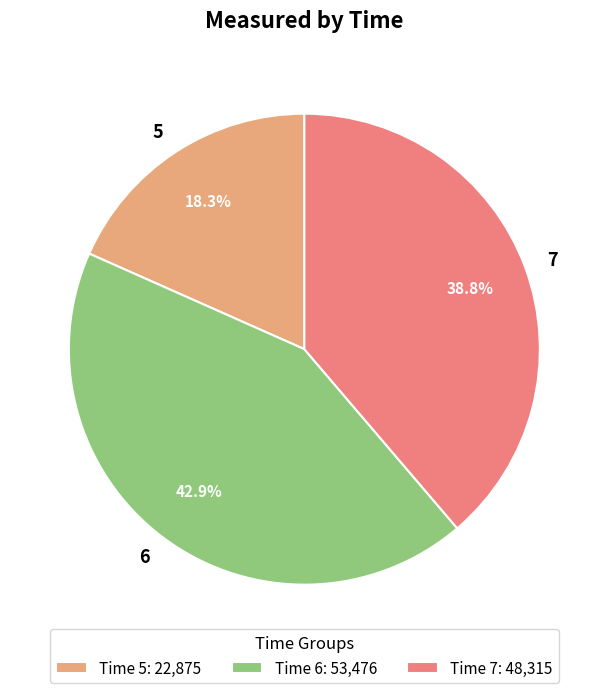

Is 6 the majority of the pie?

No